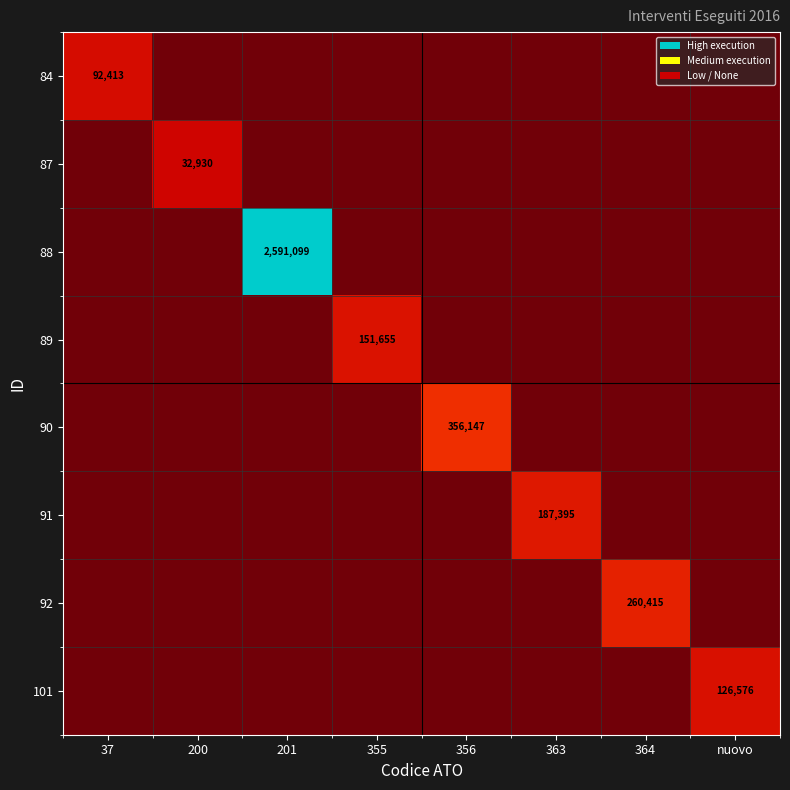

At 200, list the series in order from smallest to largest.

84, 87, 88, 89, 90, 91, 92, 101